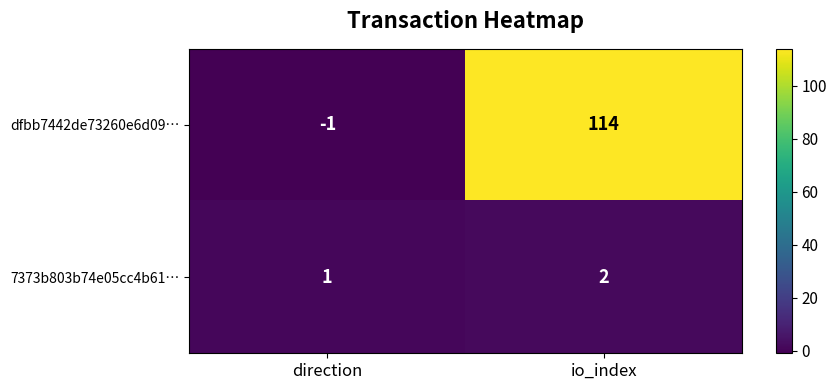

Is it true that 7373b803b74e05cc4b61… equals 2 at io_index?

True